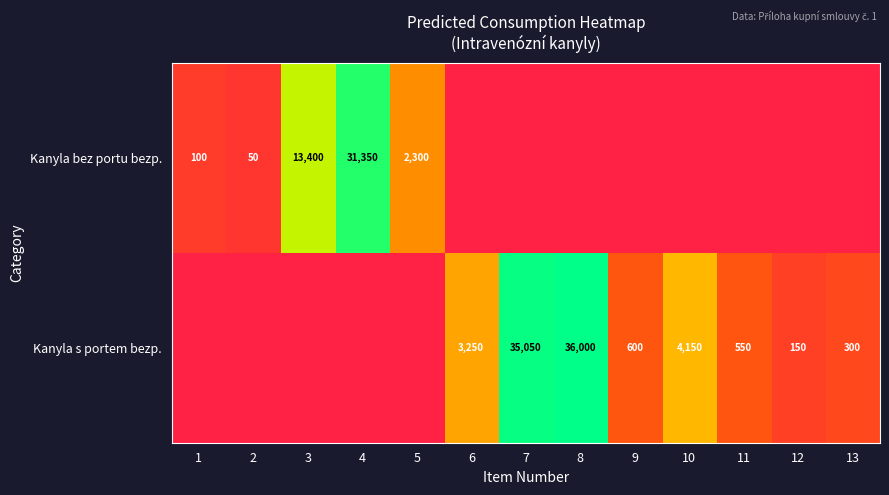

The Kanyla s portem bezp. series shows 4431 at 6. True or false?

False